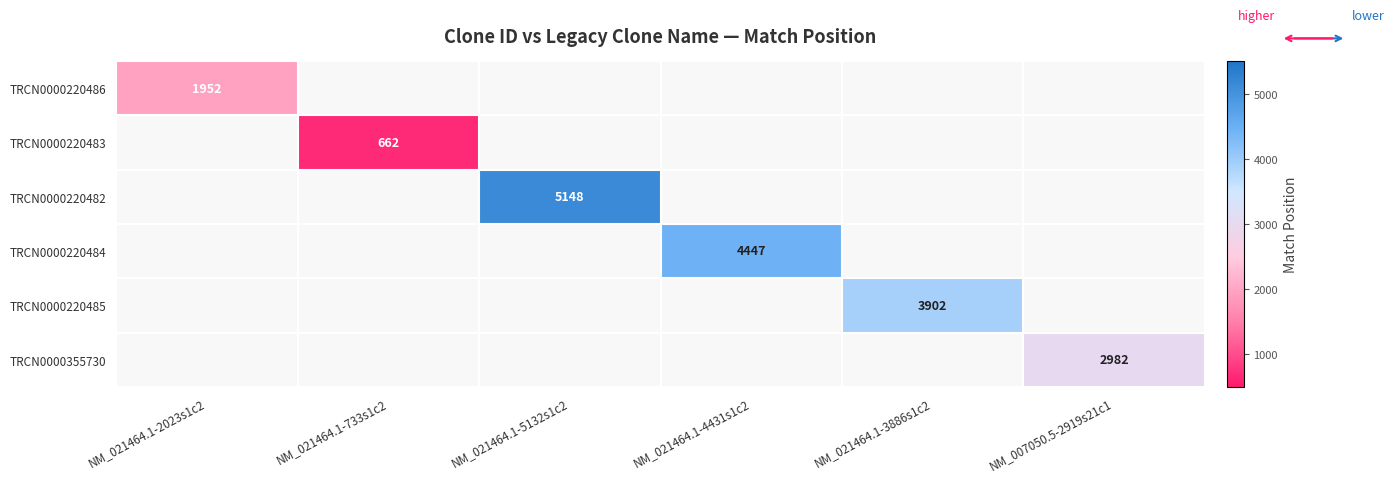

The value of TRCN0000220482 at NM_021464.1-5132s1c2 is 7321.2. True or false?

False